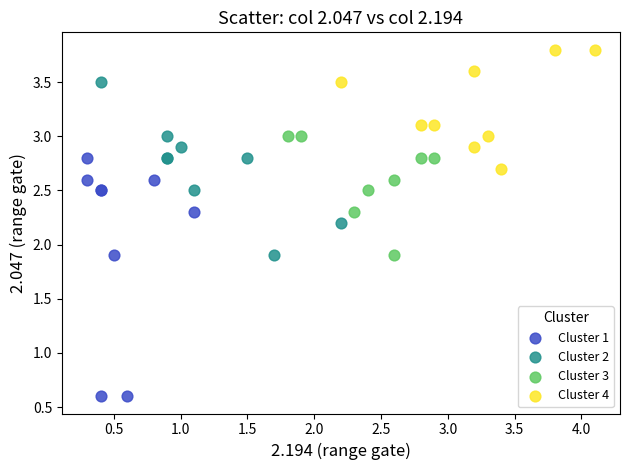

What are all the series names shown in the legend?

Cluster 1, Cluster 2, Cluster 3, Cluster 4